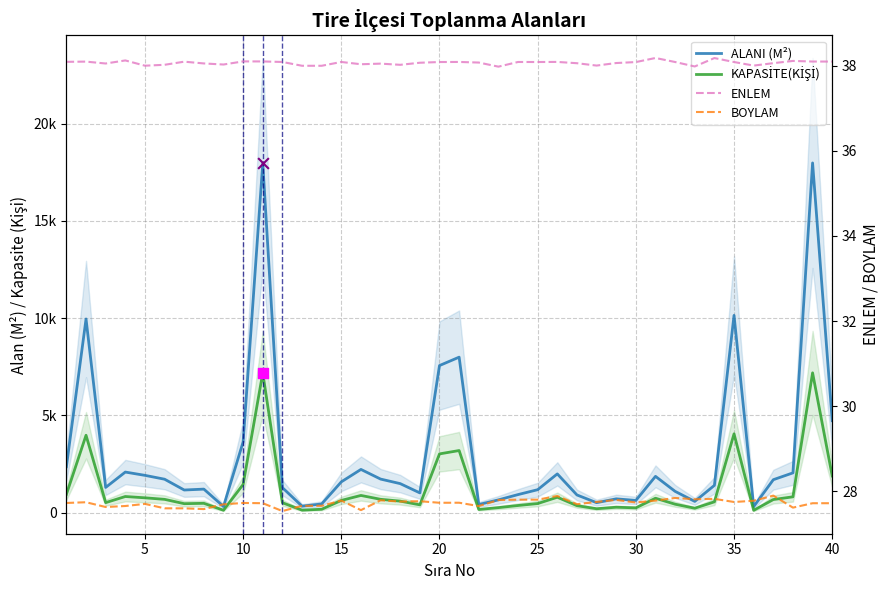

Which series has the widest spread of Y values?

ALANI (M²)